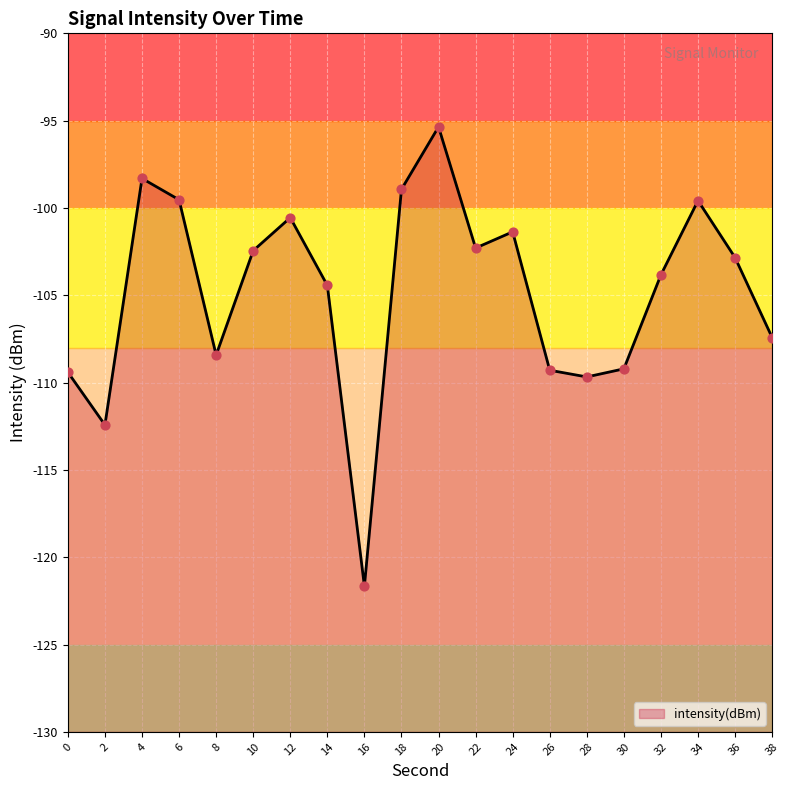

Which has a higher value, 16 or 38?

38